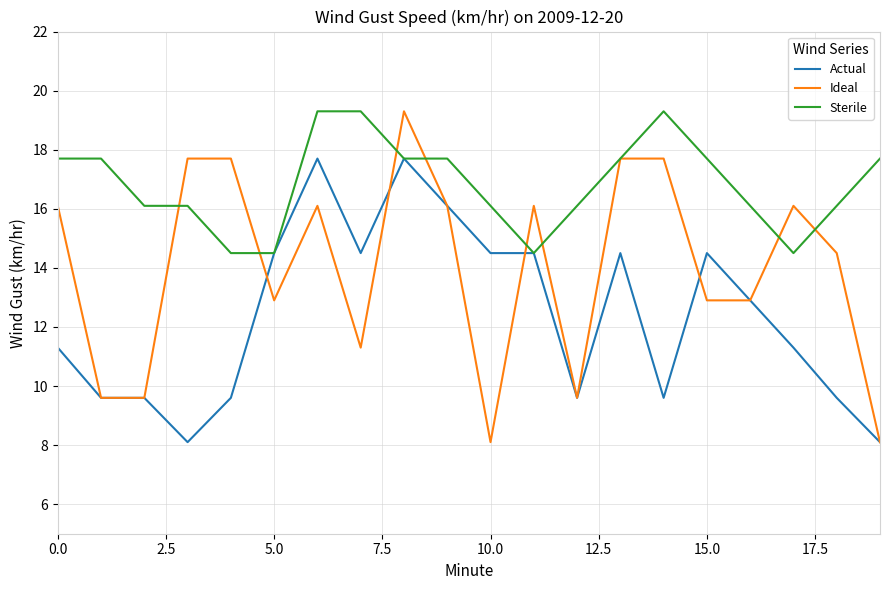

What is the lowest value of the Sterile series?

14.5